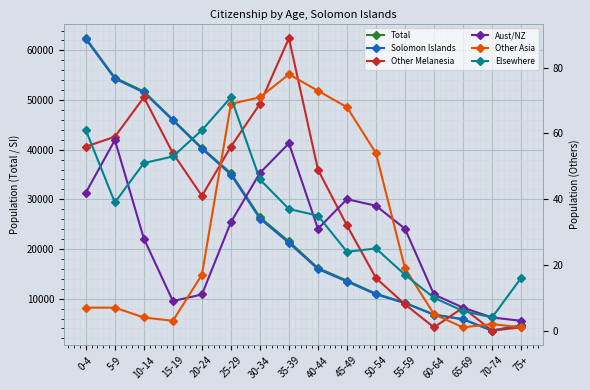

Reading left to right, transcribe all the data shown in this chart.

Total: 0-4=62457	5-9=54494	10-14=51725	15-19=46043	20-24=40360	25-29=35267	30-34=26382	35-39=21510	40-44=16159	45-49=13632	50-54=10996	55-59=9171	60-64=6796	65-69=5864	70-74=3570	75+=4616
Solomon Islands: 0-4=62252	5-9=54297	10-14=51531	15-19=45896	20-24=40198	25-29=34994	30-34=26109	35-39=21225	40-44=15953	45-49=13452	50-54=10858	55-59=9085	60-64=6762	65-69=5836	70-74=3556	75+=4594
Other Melanesia: 0-4=56	5-9=59	10-14=71	15-19=54	20-24=41	25-29=56	30-34=69	35-39=89	40-44=49	45-49=32	50-54=16	55-59=8	60-64=1	65-69=7	70-74=0	75+=1
Aust/NZ: 0-4=42	5-9=58	10-14=28	15-19=9	20-24=11	25-29=33	30-34=48	35-39=57	40-44=31	45-49=40	50-54=38	55-59=31	60-64=11	65-69=7	70-74=4	75+=3
Other Asia: 0-4=7	5-9=7	10-14=4	15-19=3	20-24=17	25-29=69	30-34=71	35-39=78	40-44=73	45-49=68	50-54=54	55-59=19	60-64=5	65-69=1	70-74=2	75+=1
Elsewhere: 0-4=61	5-9=39	10-14=51	15-19=53	20-24=61	25-29=71	30-34=46	35-39=37	40-44=35	45-49=24	50-54=25	55-59=17	60-64=10	65-69=6	70-74=4	75+=16